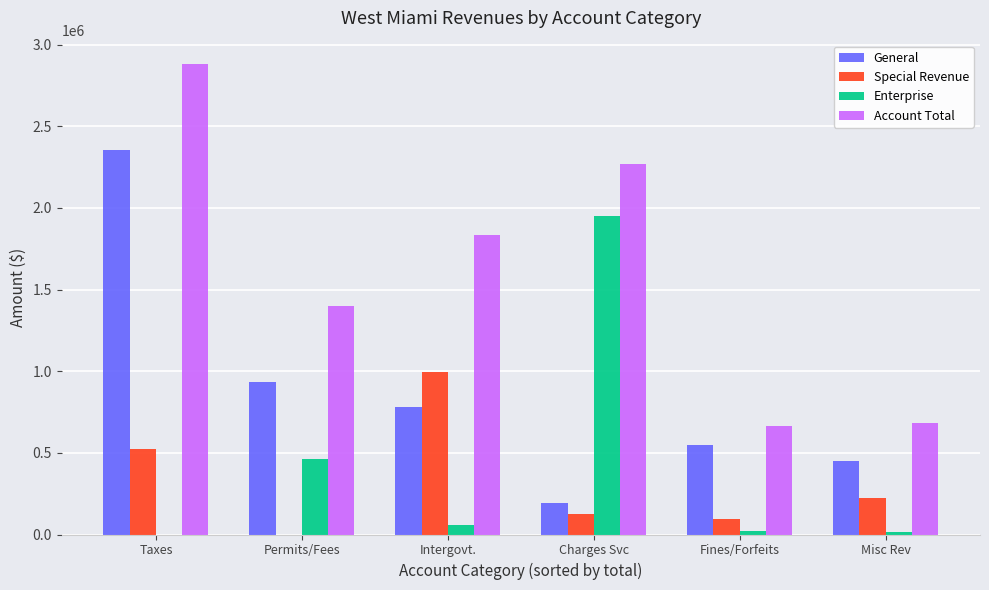

Read the Enterprise value at Permits/Fees.

463152